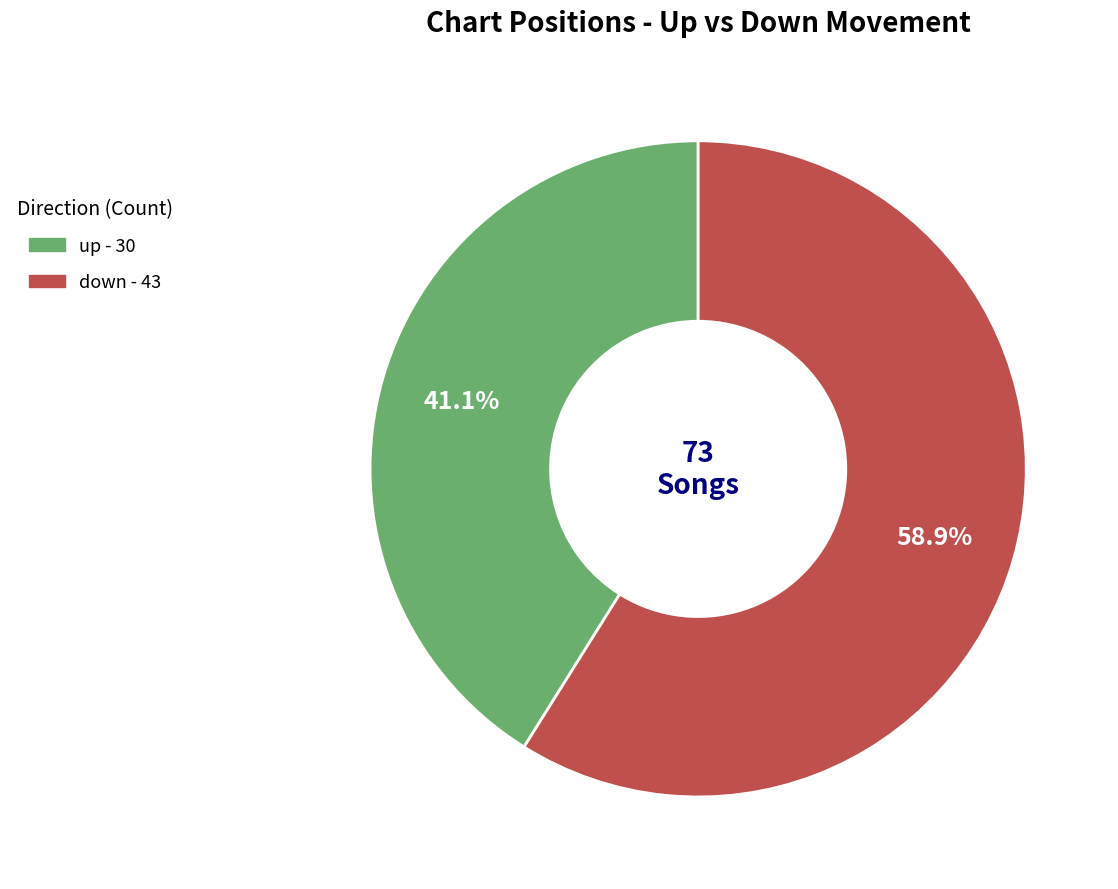

Between down and up, which is larger?

down